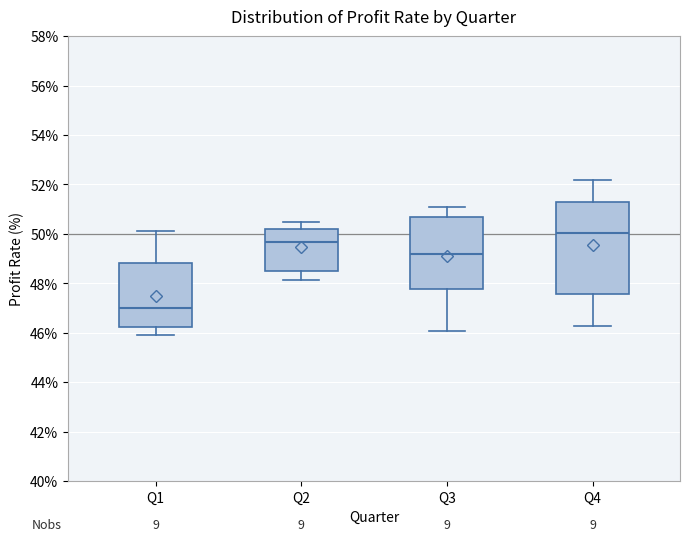

Comparing the boxes themselves (not the whiskers), which one is the tallest?

Q4